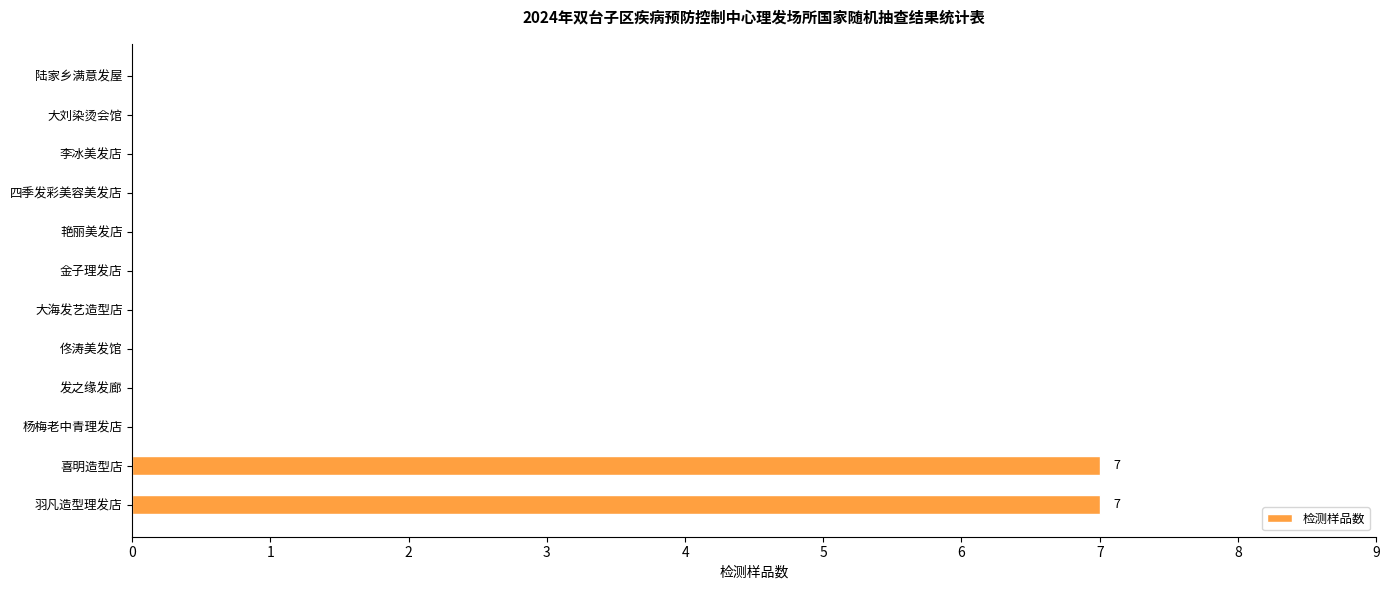

How many categories are shown in the chart?

12